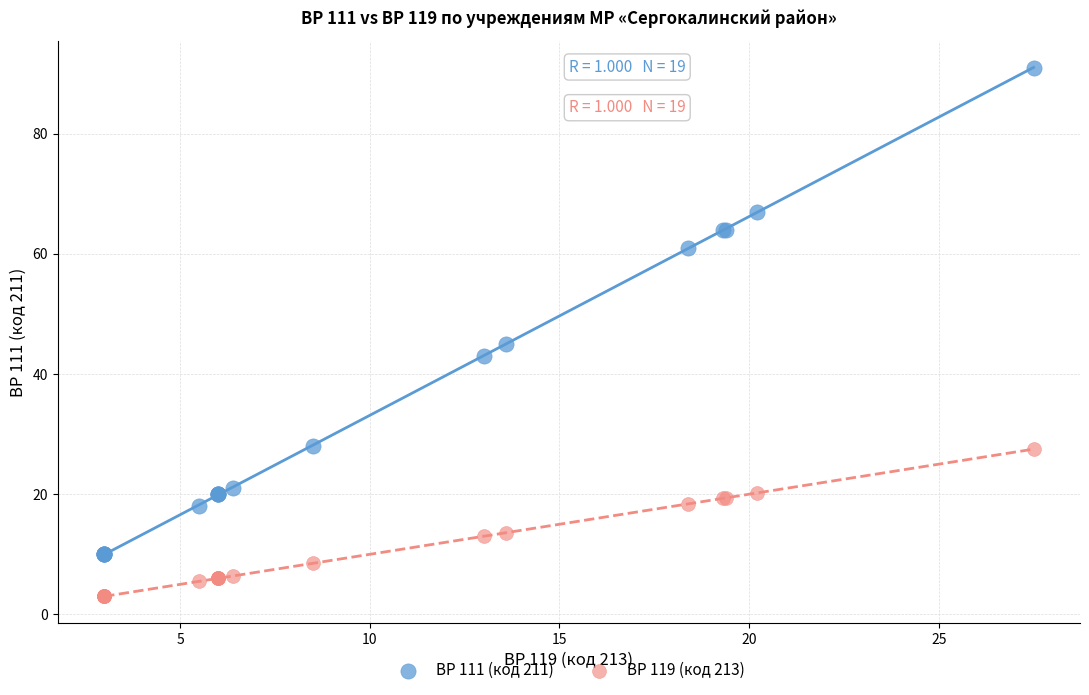

Which series reaches the minimum Y coordinate?

ВР 119 (код 213)